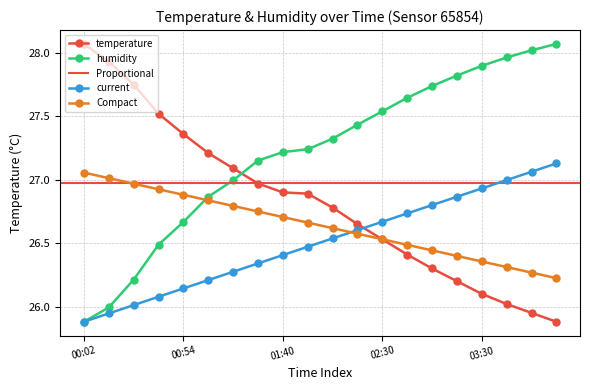

What is the minimum value for Compact?

26.2